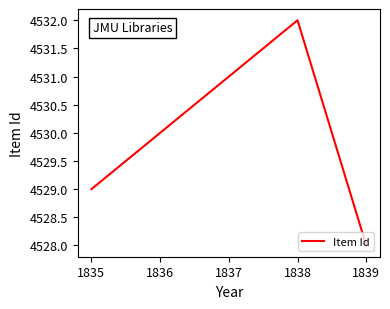

True or false: the data shows 1272 at 1836.

False